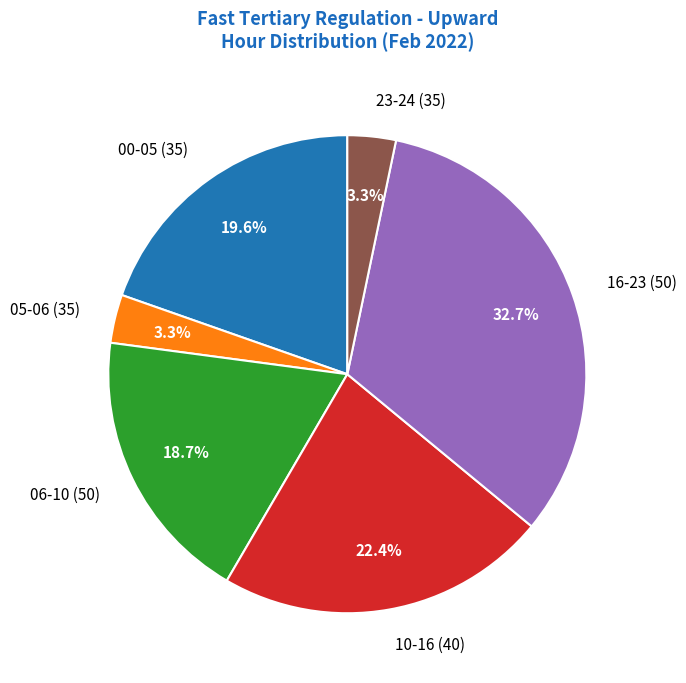

What is the largest slice in the pie chart?

16-23 (50)